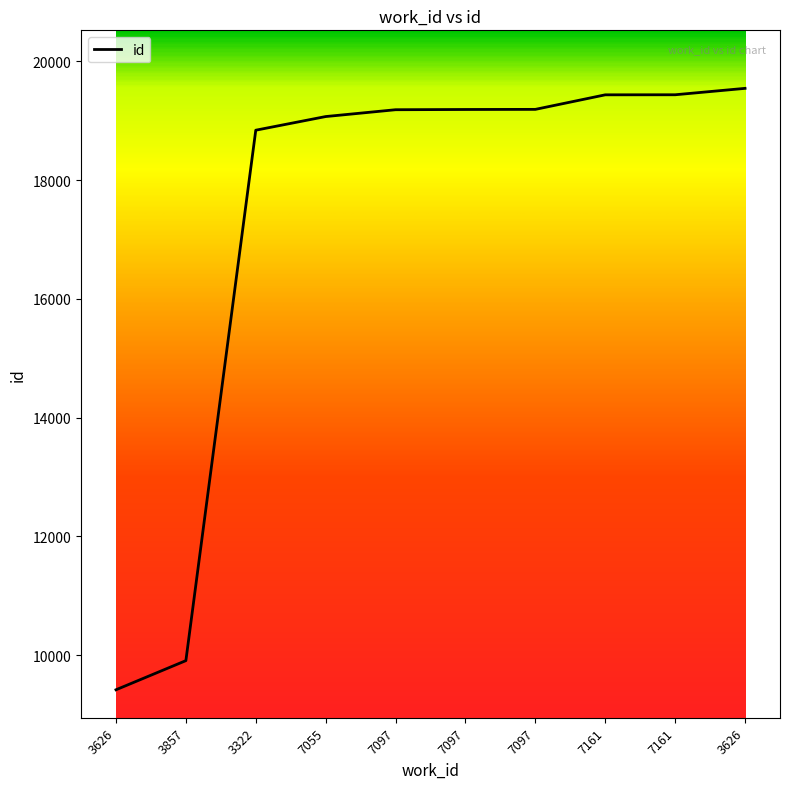

List the labels in order of value, smallest first.

3626, 3857, 3322, 7055, 7097, 7097, 7097, 7161, 7161, 3626